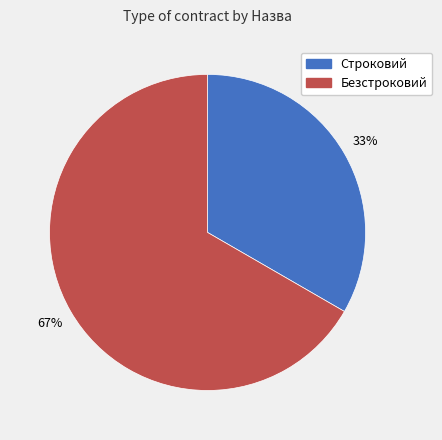

Does Строковий represent more than half of the total?

No